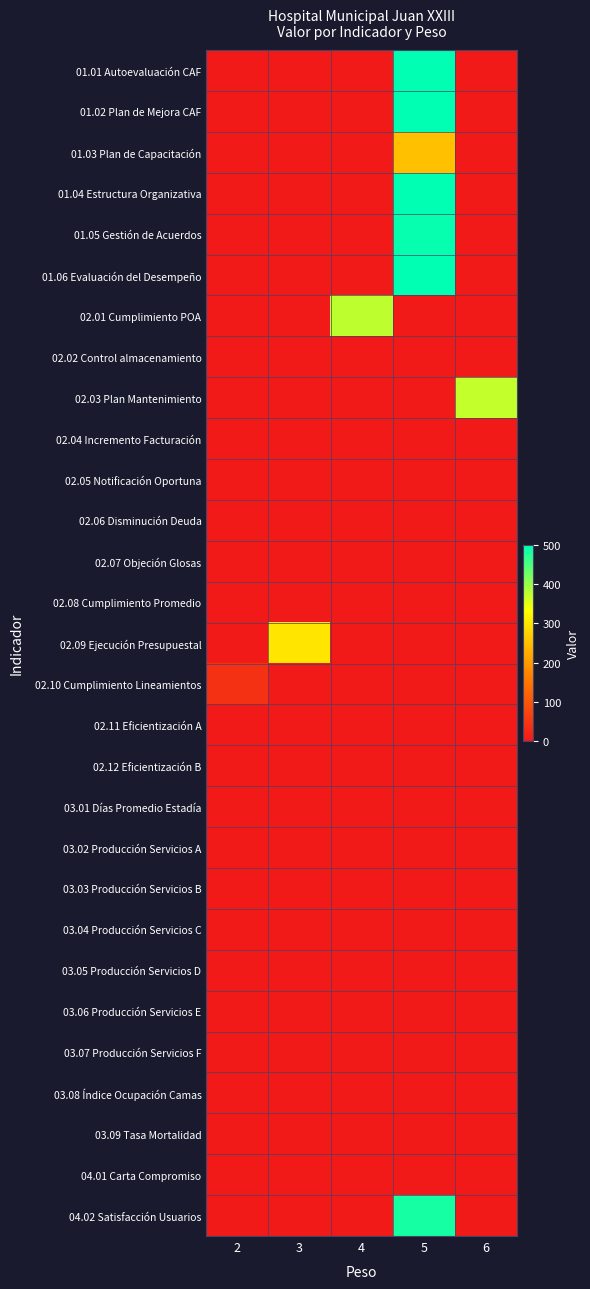

Reading left to right, list all the values displayed in this chart.

01.01 Autoevaluación CAF: 2=0	3=0	4=0	5=500	6=0
01.02 Plan de Mejora CAF: 2=0	3=0	4=0	5=500	6=0
01.03 Plan de Capacitación: 2=0	3=0	4=0	5=250	6=0
01.04 Estructura Organizativa: 2=0	3=0	4=0	5=500	6=0
01.05 Gestión de Acuerdos: 2=0	3=0	4=0	5=495	6=0
01.06 Evaluación del Desempeño: 2=0	3=0	4=0	5=500	6=0
02.01 Cumplimiento POA: 2=0	3=0	4=376	5=0	6=0
02.02 Control almacenamiento: 2=0	3=0	4=0	5=0	6=0
02.03 Plan Mantenimiento: 2=0	3=0	4=0	5=0	6=372
02.04 Incremento Facturación: 2=0	3=0	4=0	5=0	6=0
02.05 Notificación Oportuna: 2=0	3=0	4=0	5=0	6=0
02.06 Disminución Deuda: 2=0	3=0	4=0	5=0	6=0
02.07 Objeción Glosas: 2=0	3=0	4=0	5=0	6=0
02.08 Cumplimiento Promedio: 2=0	3=0	4=0	5=0	6=0
02.09 Ejecución Presupuestal: 2=0	3=300	4=0	5=0	6=0
02.10 Cumplimiento Lineamientos: 2=40	3=0	4=0	5=0	6=0
02.11 Eficientización A: 2=0	3=0	4=0	5=0	6=0
02.12 Eficientización B: 2=0	3=0	4=0	5=0	6=0
03.01 Días Promedio Estadía: 2=0	3=0	4=0	5=0	6=0
03.02 Producción Servicios A: 2=0	3=0	4=0	5=0	6=0
03.03 Producción Servicios B: 2=0	3=0	4=0	5=0	6=0
03.04 Producción Servicios C: 2=0	3=0	4=0	5=0	6=0
03.05 Producción Servicios D: 2=0	3=0	4=0	5=0	6=0
03.06 Producción Servicios E: 2=0	3=0	4=0	5=0	6=0
03.07 Producción Servicios F: 2=0	3=0	4=0	5=0	6=0
03.08 Índice Ocupación Camas: 2=0	3=0	4=0	5=0	6=0
03.09 Tasa Mortalidad: 2=0	3=0	4=0	5=0	6=0
04.01 Carta Compromiso: 2=0	3=0	4=0	5=0	6=0
04.02 Satisfacción Usuarios: 2=0	3=0	4=0	5=485	6=0